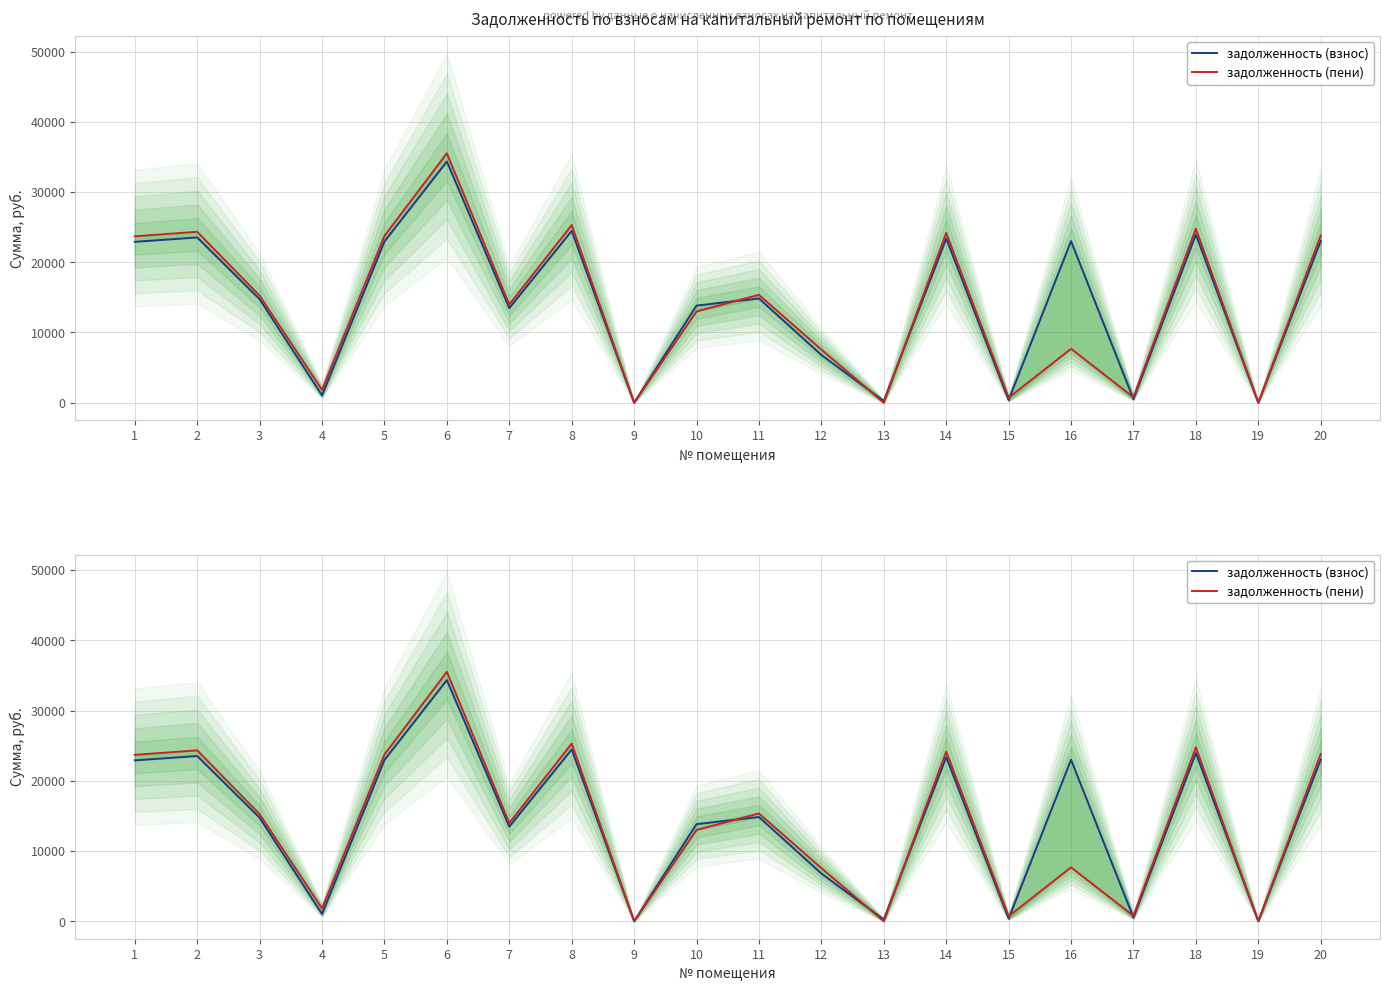

What is the difference between the maximum and minimum values in the задолженность (взнос) series?

34333.2